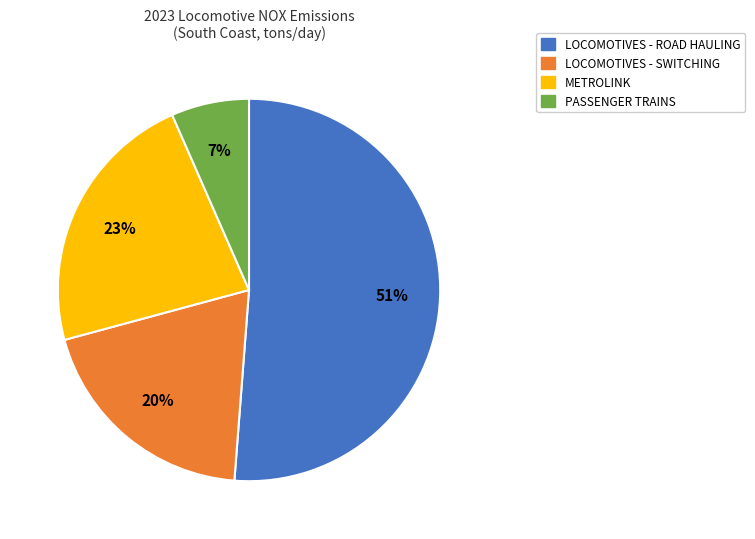

To the nearest percent, what is the difference between the LOCOMOTIVES - SWITCHING and PASSENGER TRAINS slice percentages?

13%